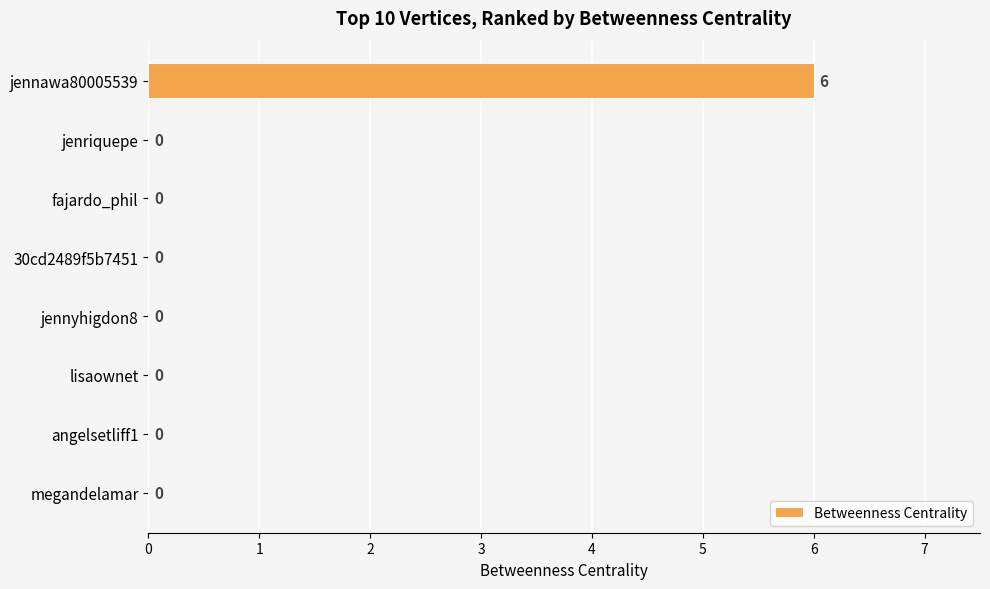

What is the sum of the values at jennawa80005539 and lisaownet?

6